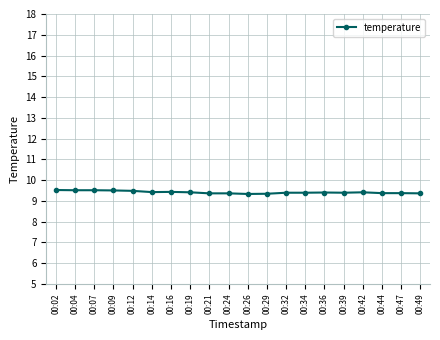

How many values are between 9 and 10?

20